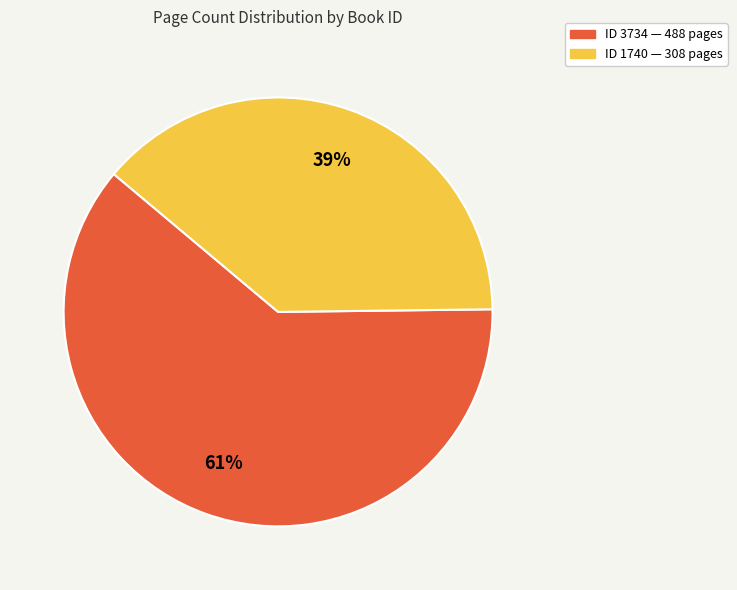

Is there any slice that represents more than half of the pie?

Yes